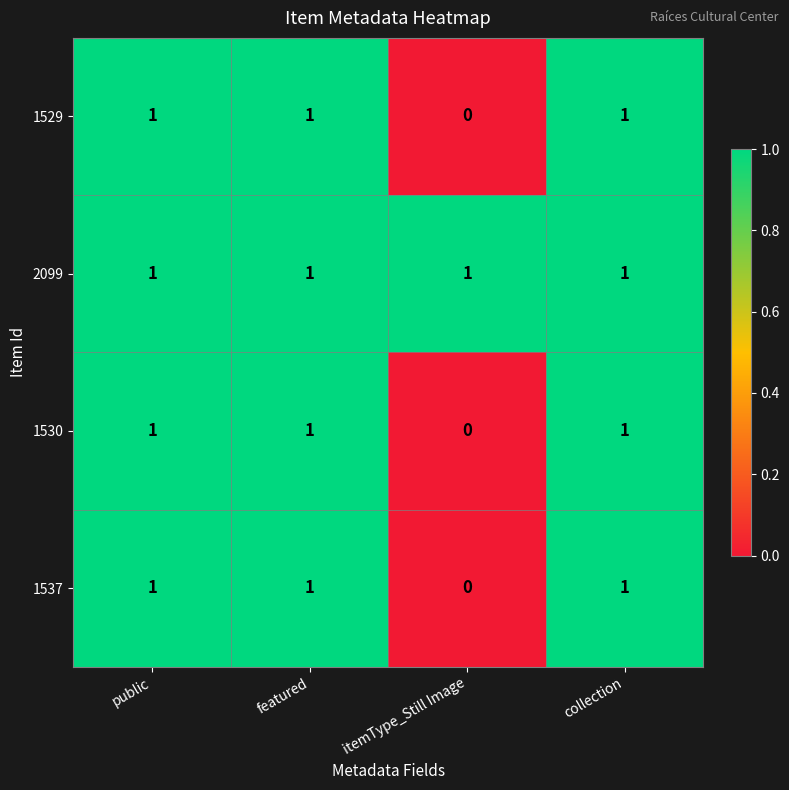

Which series has the largest total across all categories?

2099